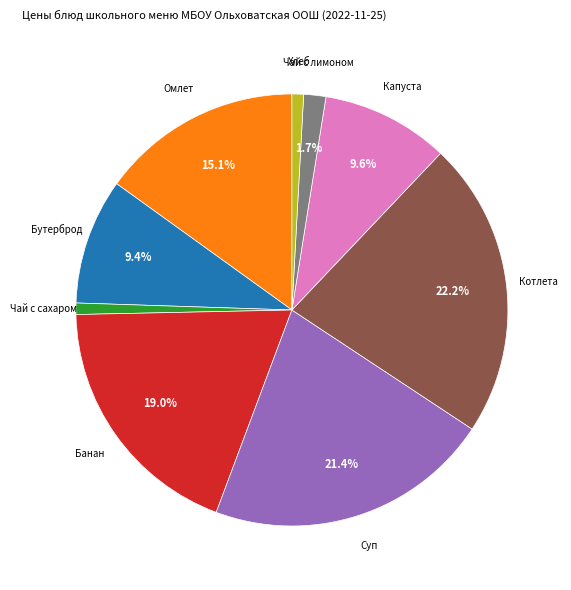

Is there any slice that represents more than half of the pie?

No